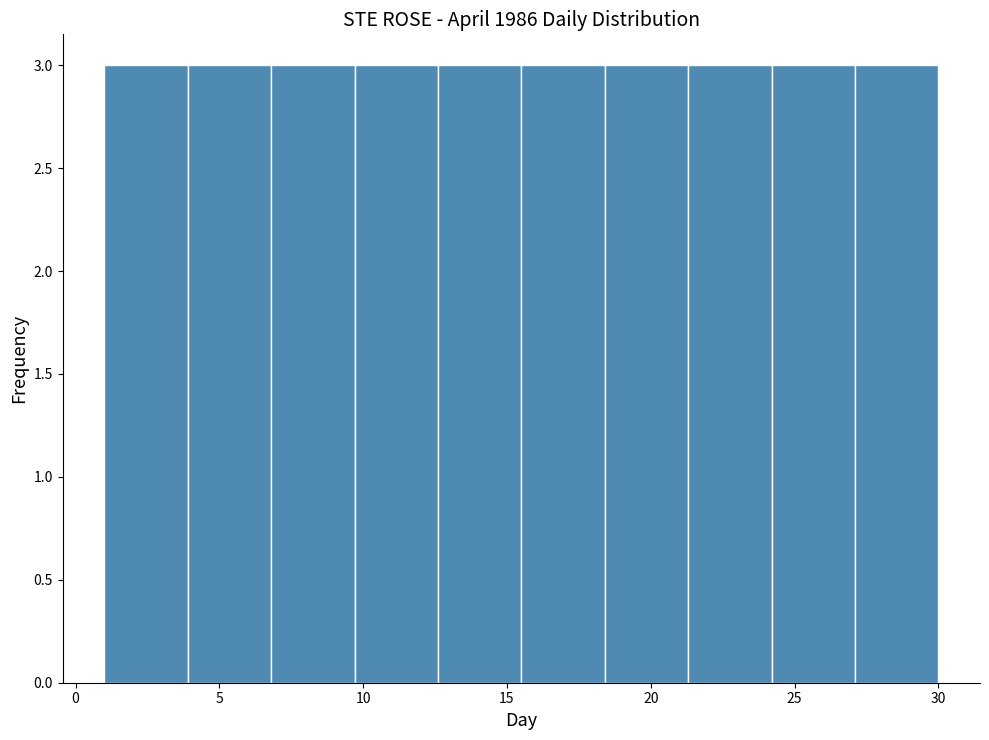

How tall is the bar that spans 6.8 to 9.7 on the x-axis? Neither the bar edges nor the heights are printed on the chart, so give them approximately, as read against the axes.

3